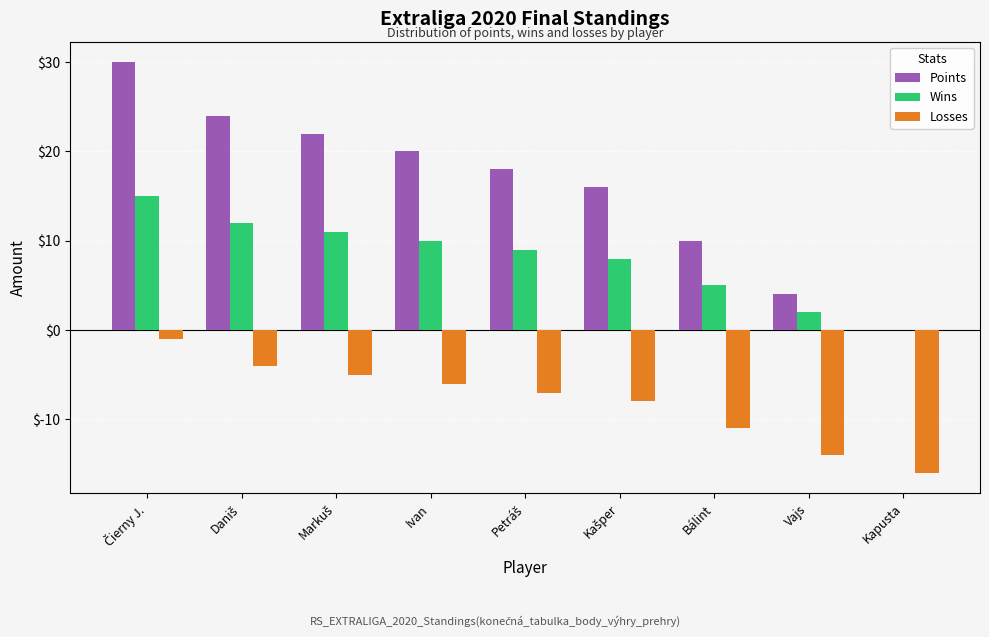

Which series has the largest total across all categories?

Points